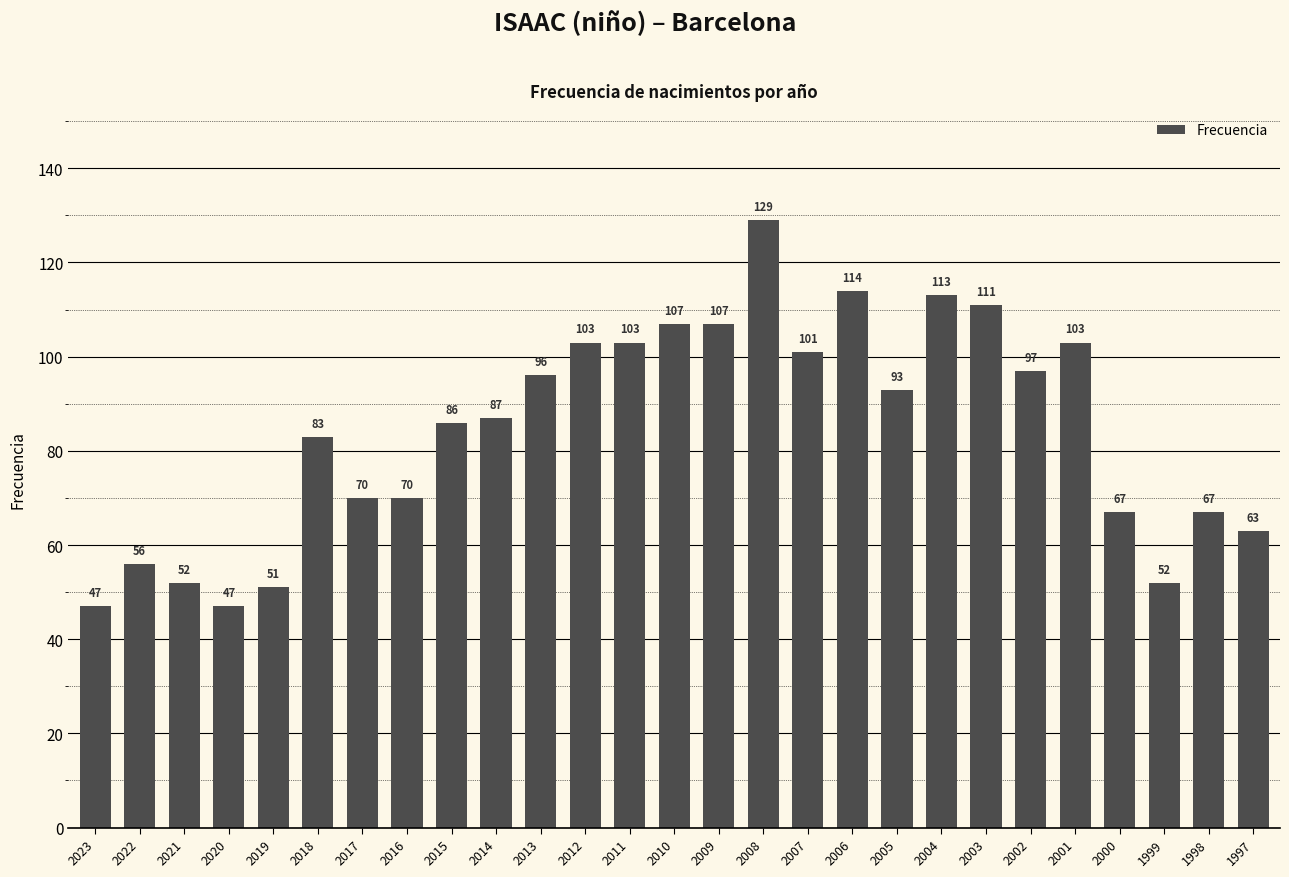

The chart shows a value of 103 at 2012. True or false?

True